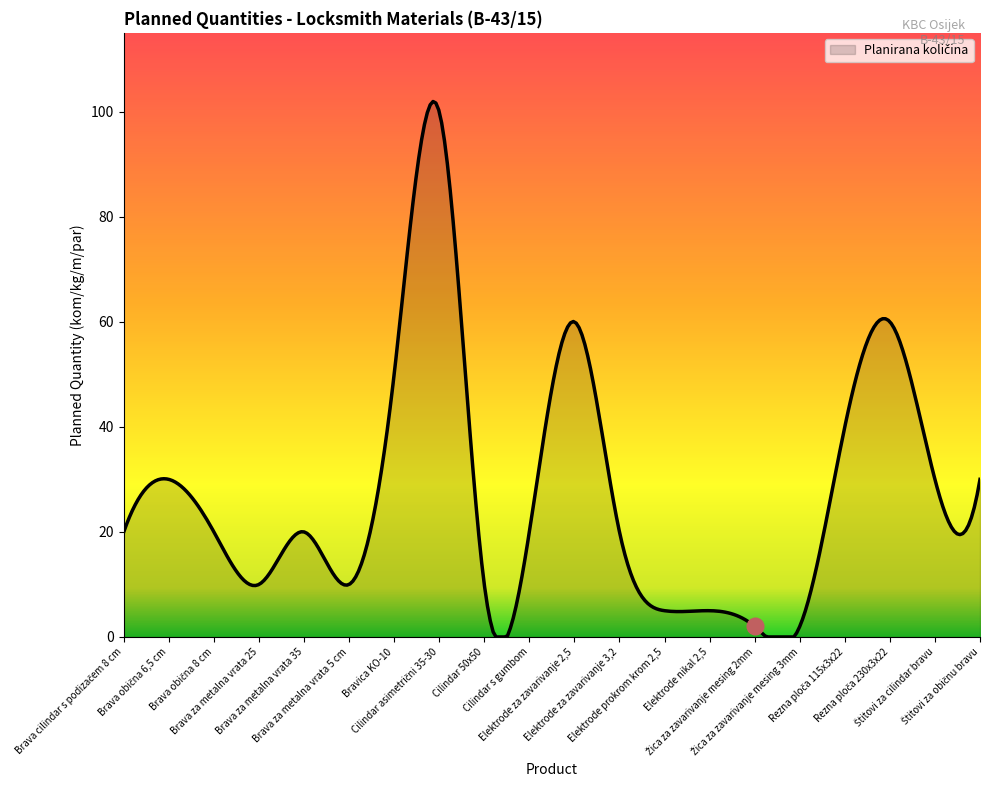

True or false: the data has more than 0 interior local peaks.

True